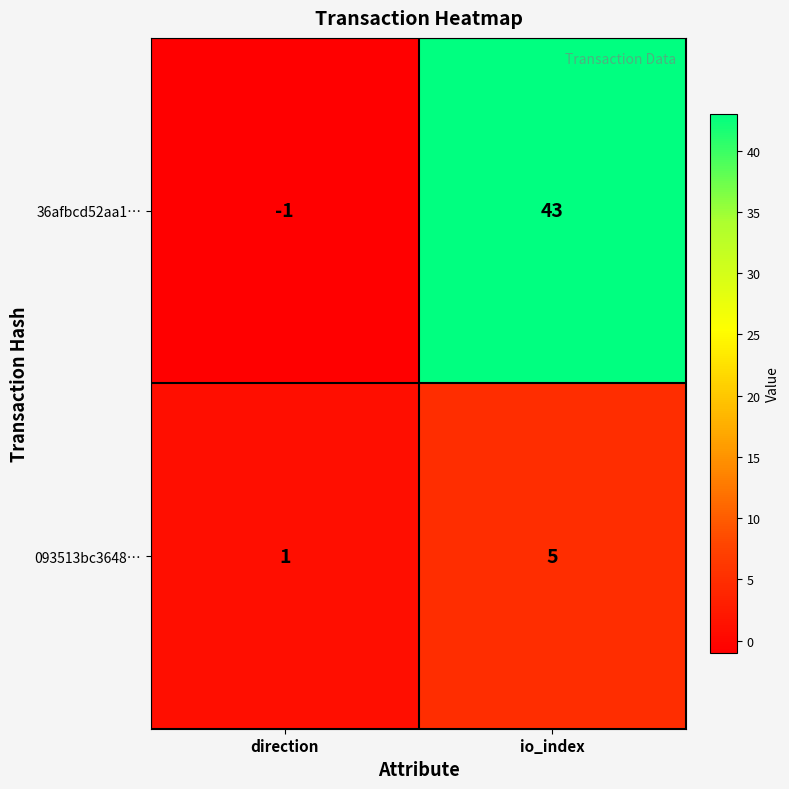

Which series has the largest range (max minus min)?

36afbcd52aa1…